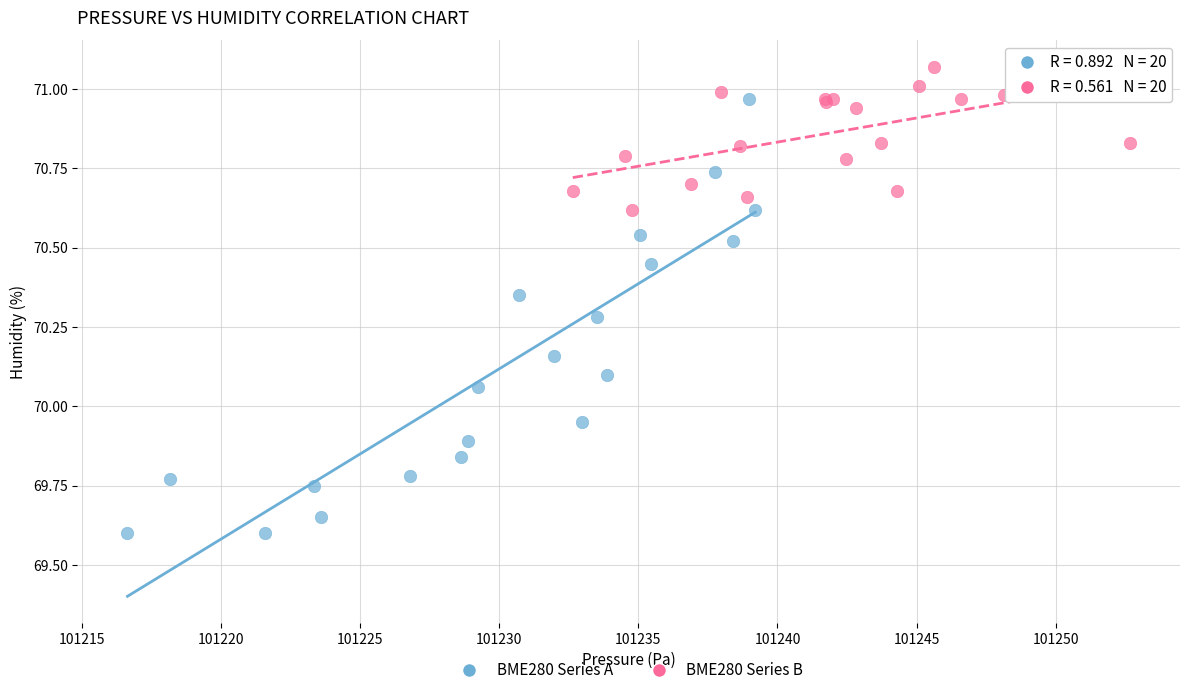

Which series reaches the minimum Y coordinate?

BME280 Series A